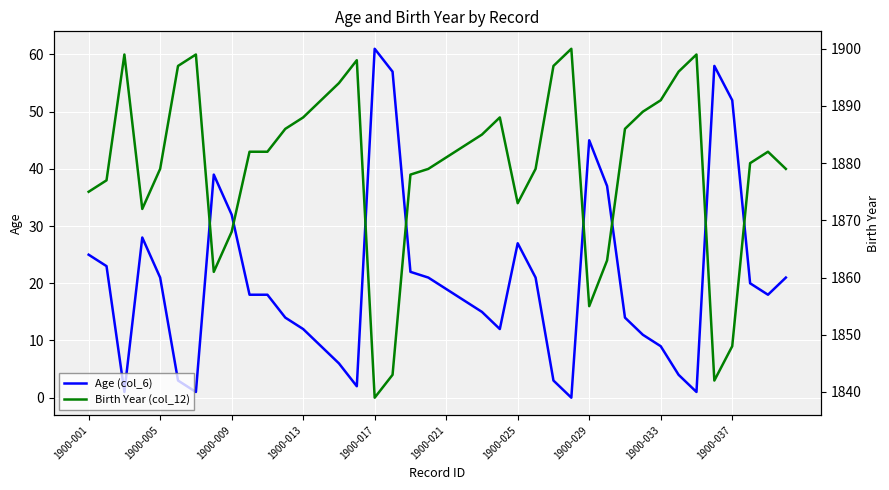

Which category has the highest value in the Age (col_6) series?

1900-017